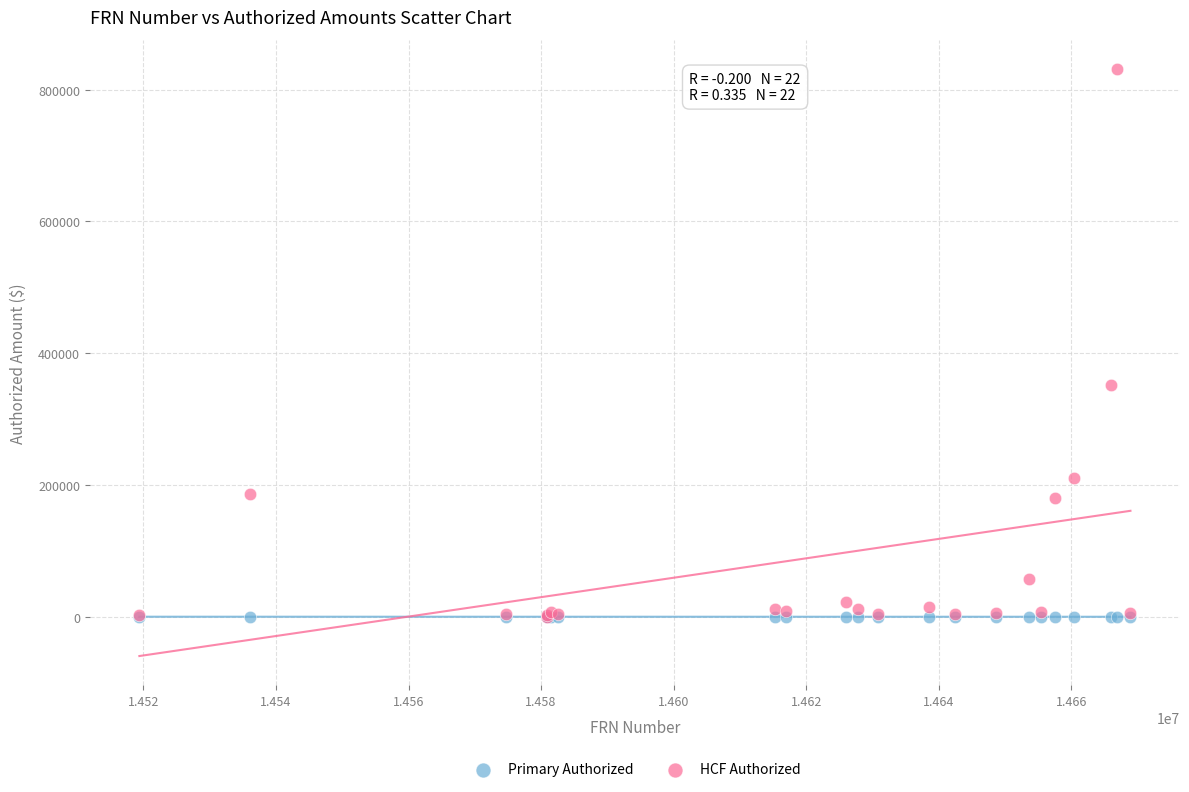

Which series has the widest spread of Y values?

HCF Authorized